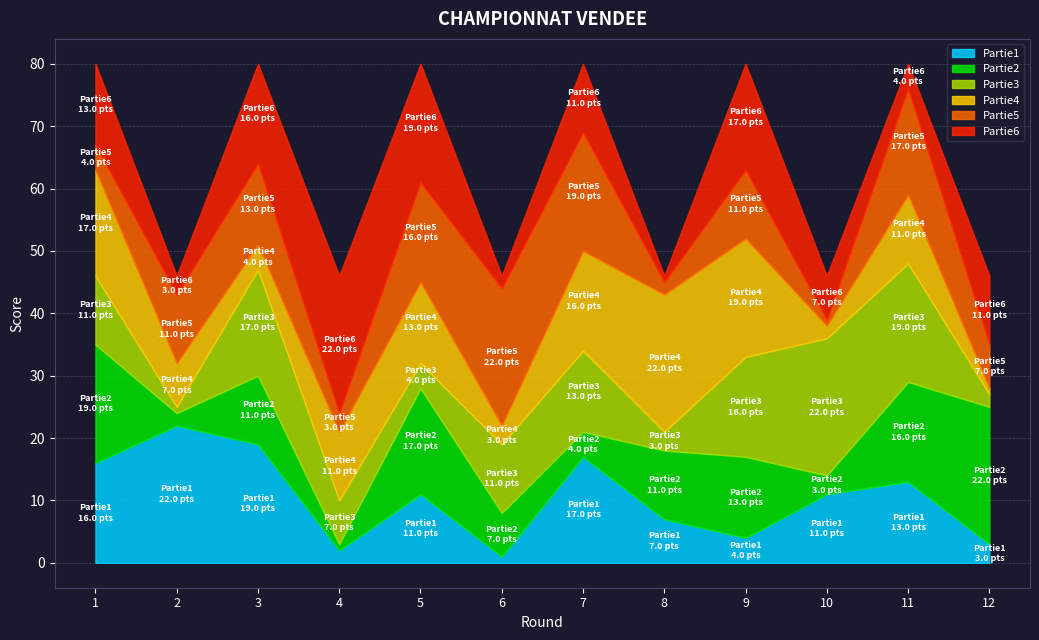

Is it true that Partie6 equals 26 at 5?

False